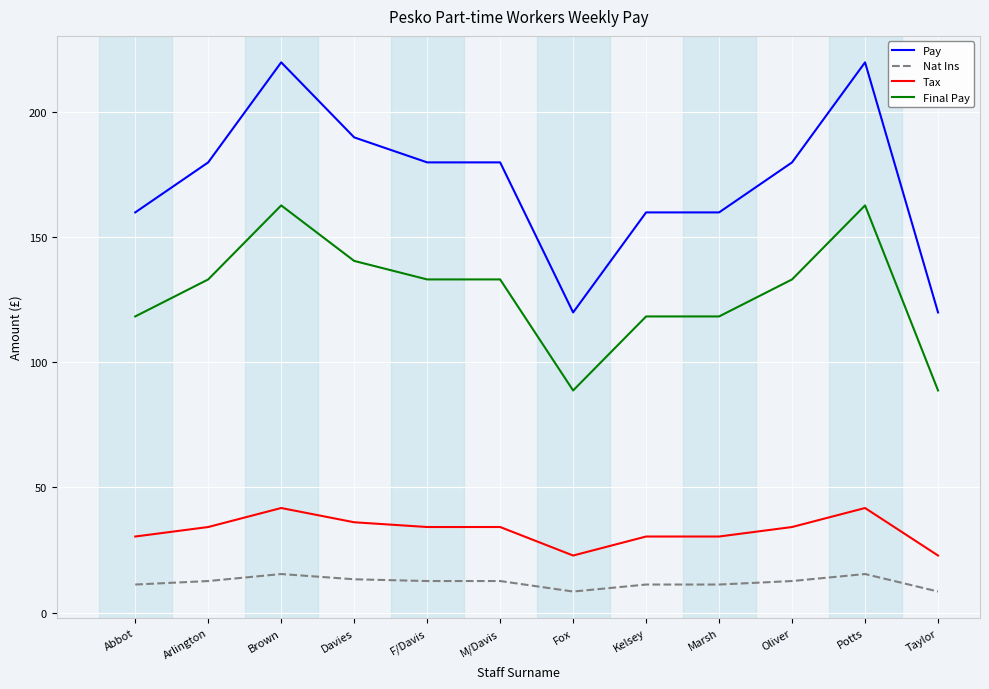

Is it true that Pay equals 227.8 at Kelsey?

False